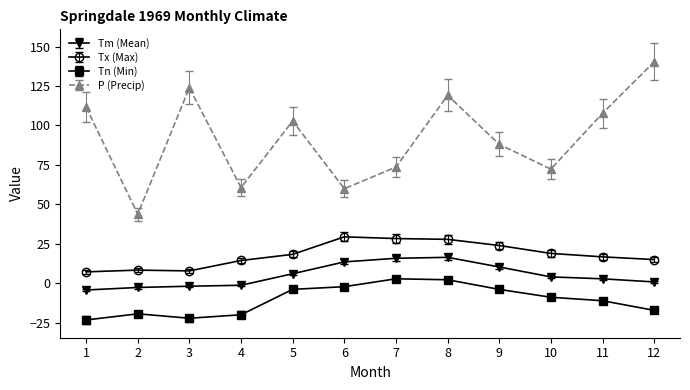

What is the spread (max minus min) of values at 8?

116.9